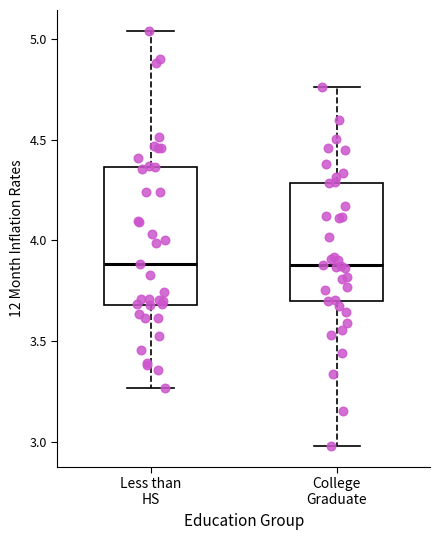

Which box is the tallest, from its lower edge to its upper edge?

Less than HS